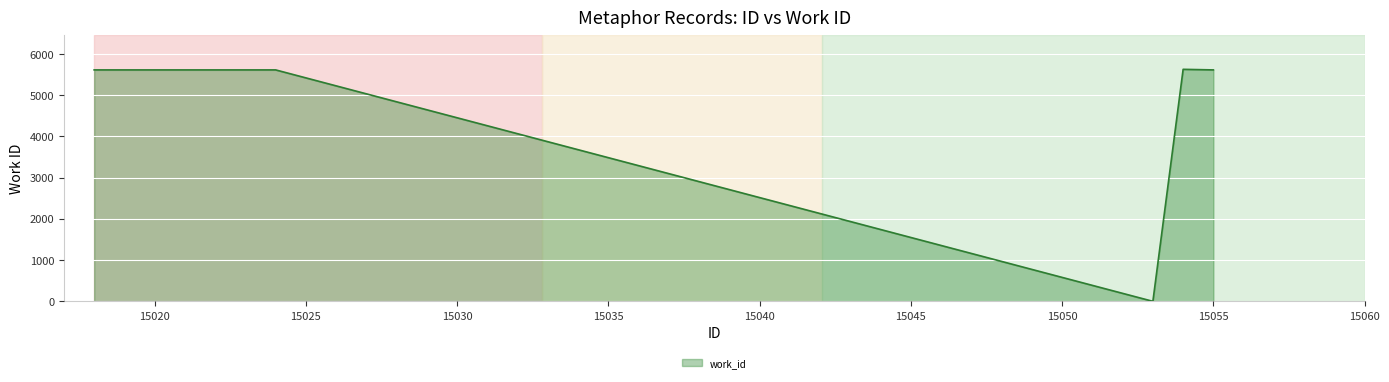

What is the average value?

5054